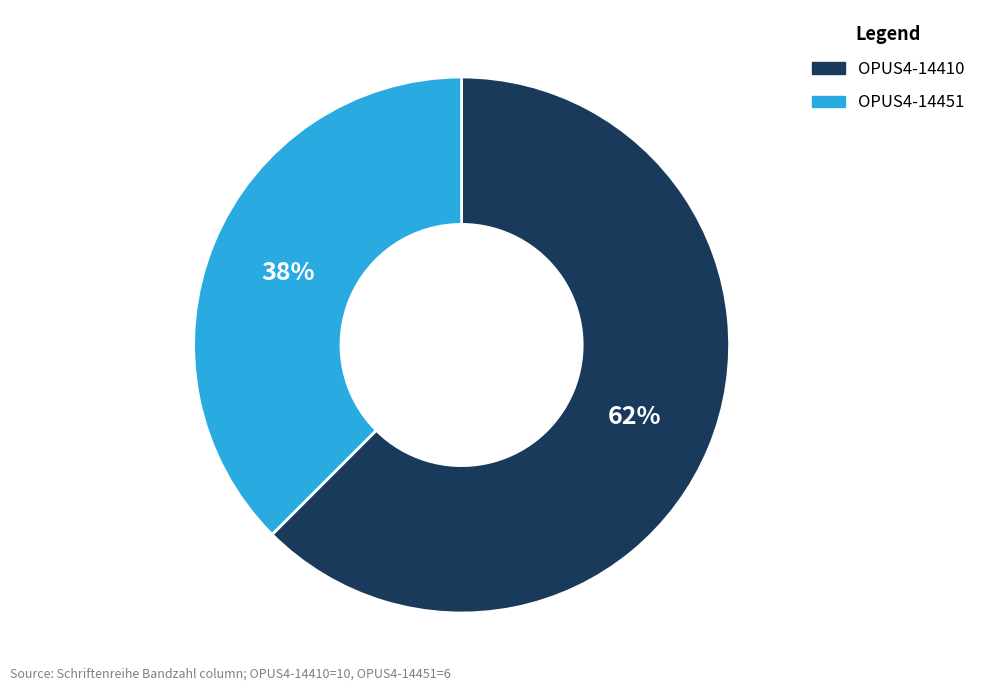

Is it true that OPUS4-14410 is 62% of the pie?

True